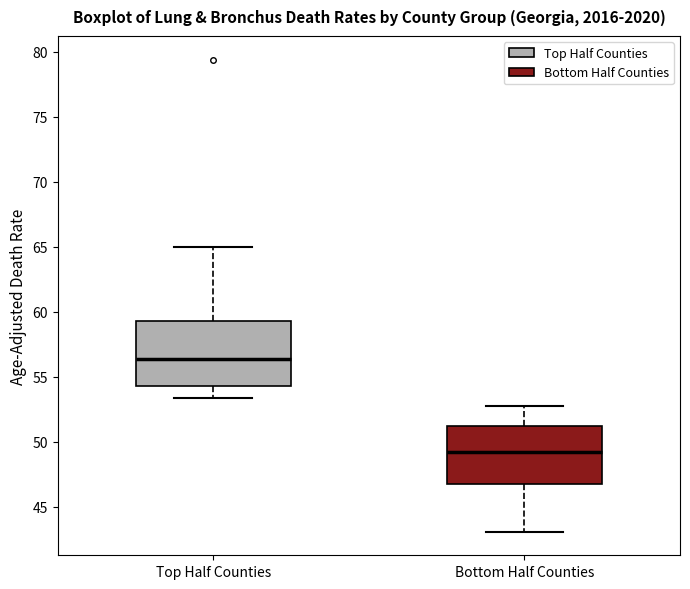

Reading left to right, transcribe this box plot: for each box, give where its median line is, the range the box spans, and where its two whiskers end, as read against the y-axis. The values are not printed on the chart, so give them approximately, as read against the axis.

Top Half Counties: median 56.5, box 54.5 to 59.5, whiskers 53.5 to 65.0
Bottom Half Counties: median 49.0, box 47.0 to 51.0, whiskers 43.0 to 53.0